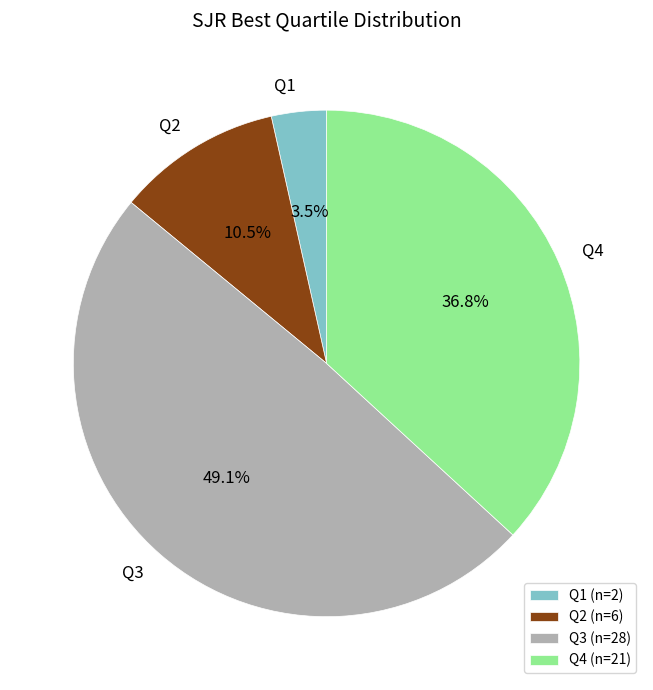

Combined, do Q3 and Q1 account for over 50%?

Yes